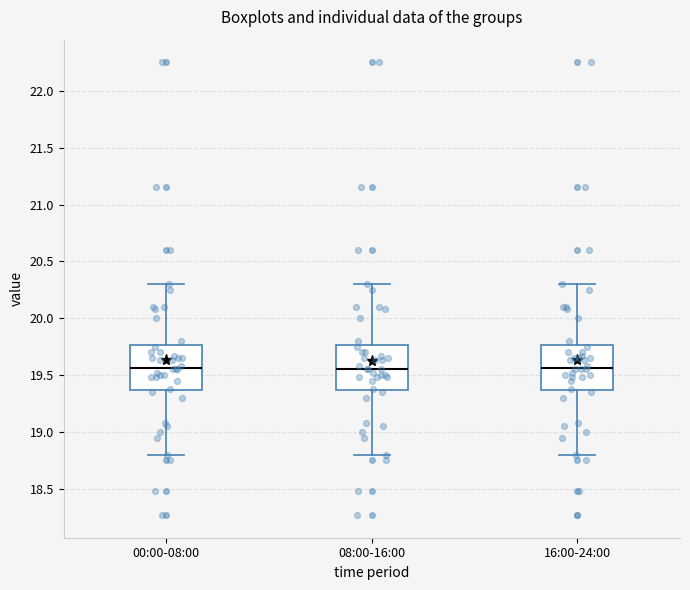

Reading left to right, read every box against the y-axis: the position of its median line, the range the box covers, and the ends of its whiskers. The values are not printed on the chart, so give them approximately, as read against the axis.

00:00-08:00: median 19.55, box 19.35 to 19.75, whiskers 18.80 to 20.30
08:00-16:00: median 19.55, box 19.35 to 19.75, whiskers 18.80 to 20.30
16:00-24:00: median 19.55, box 19.35 to 19.75, whiskers 18.80 to 20.30